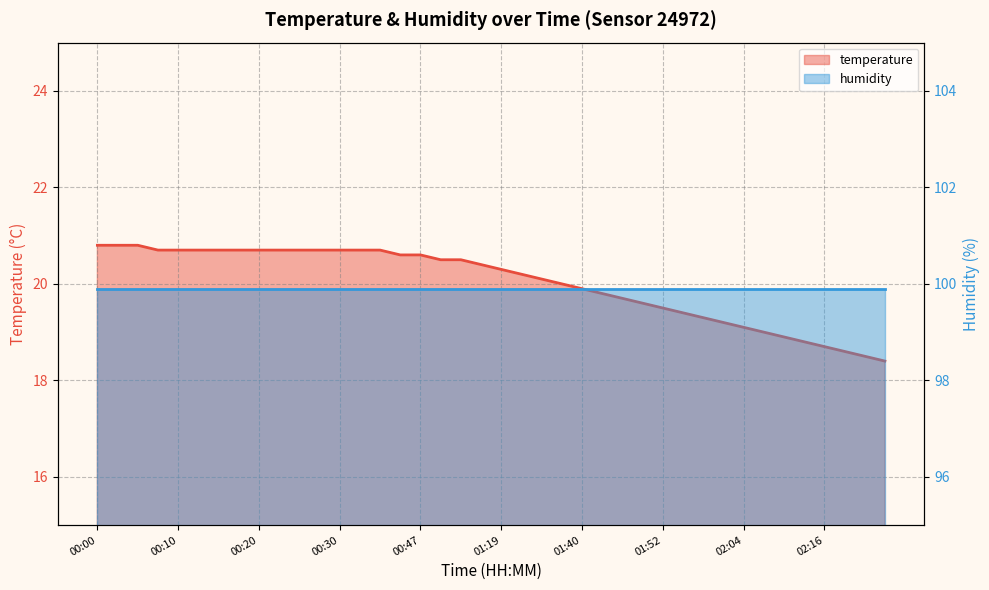

What is the label of the 38th point from the right?

00:05